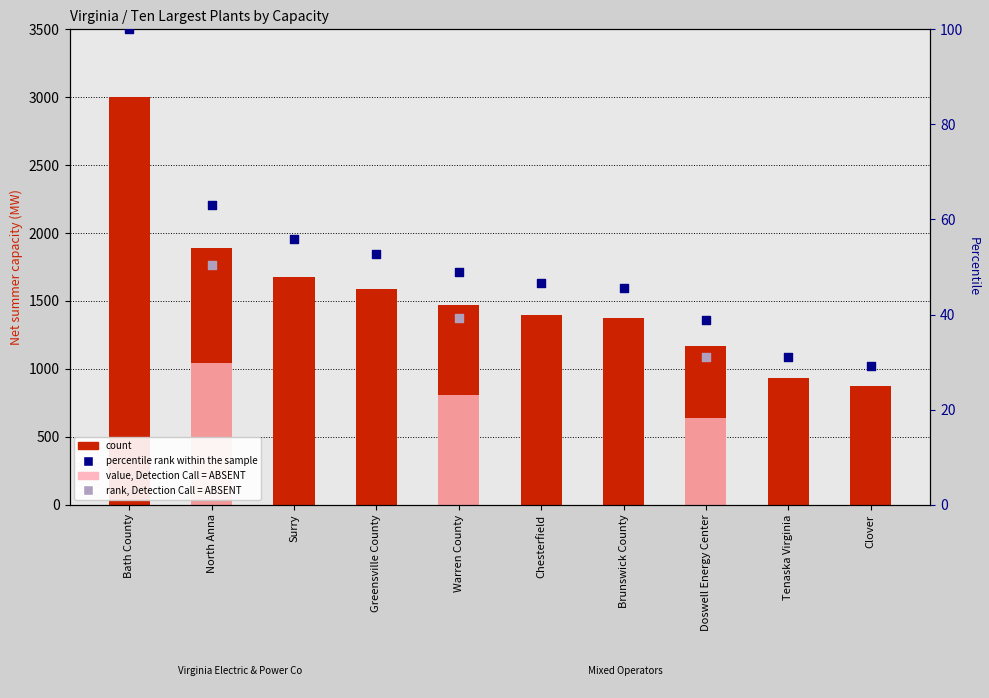

Which series has the widest spread of Y values?

Net summer capacity (MW)